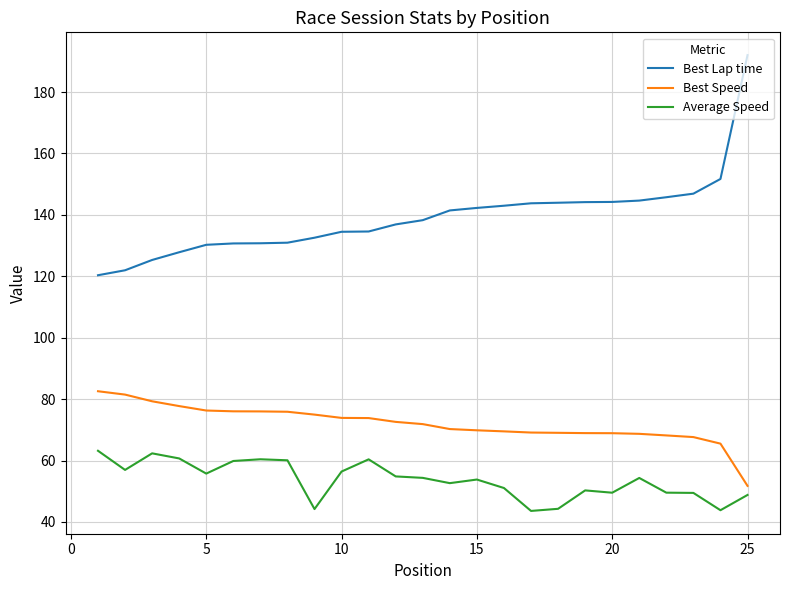

Rank the series by their average value, from highest to lowest.

Best Lap time, Best Speed, Average Speed